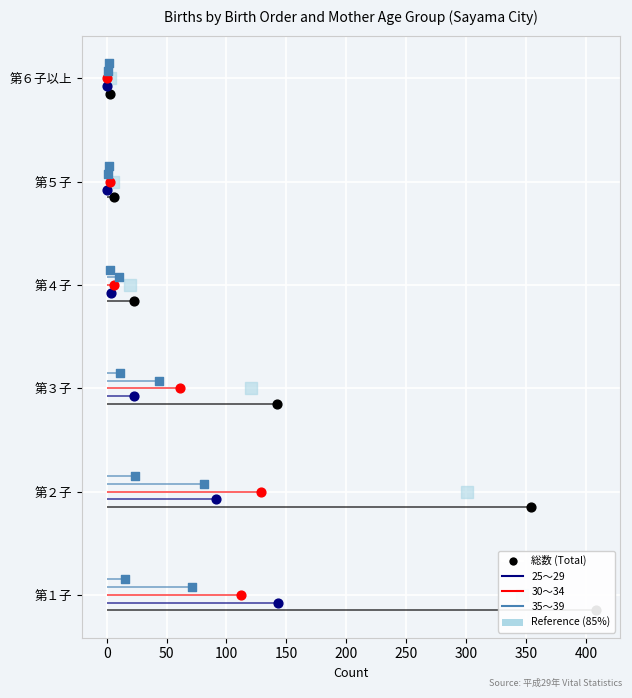

At how many categories does at least one series exceed 0?

6